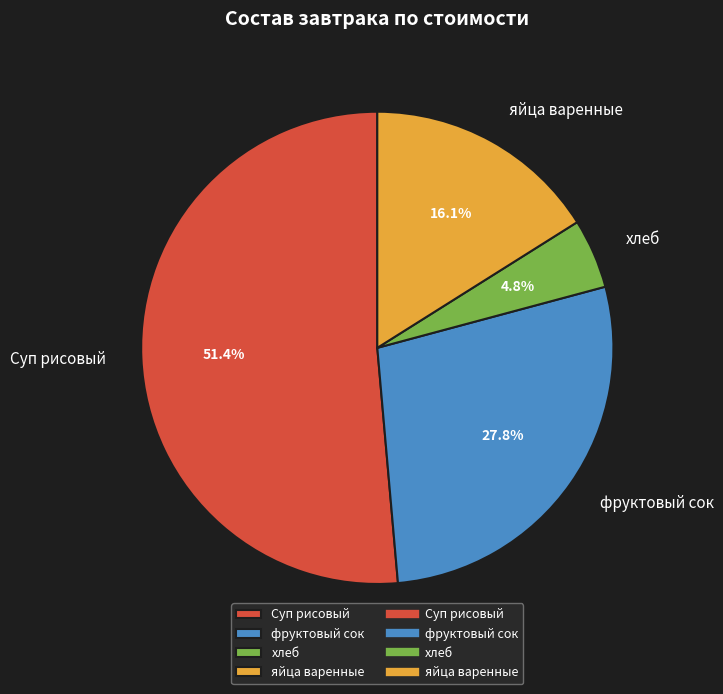

Which slice is the smallest?

хлеб